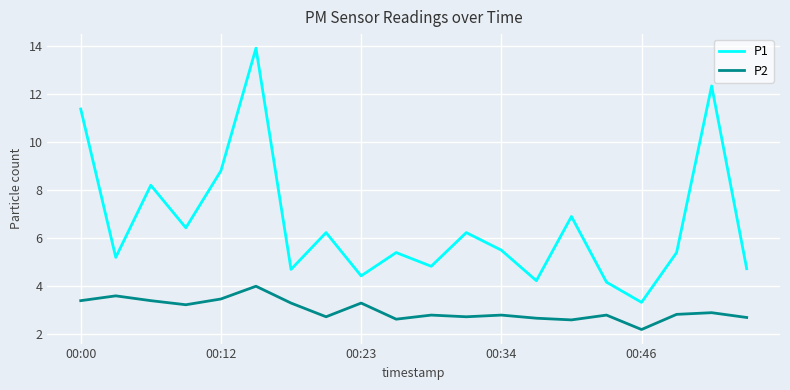

What is the minimum value for P2?

2.2